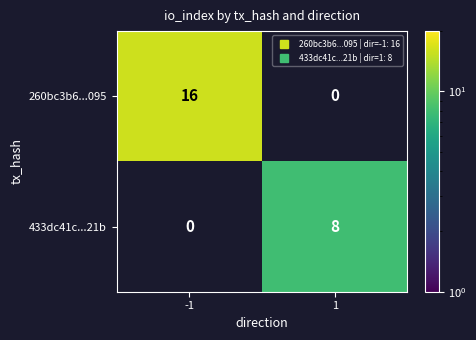

At which label is 260bc3b6...095 closest to 16?

-1